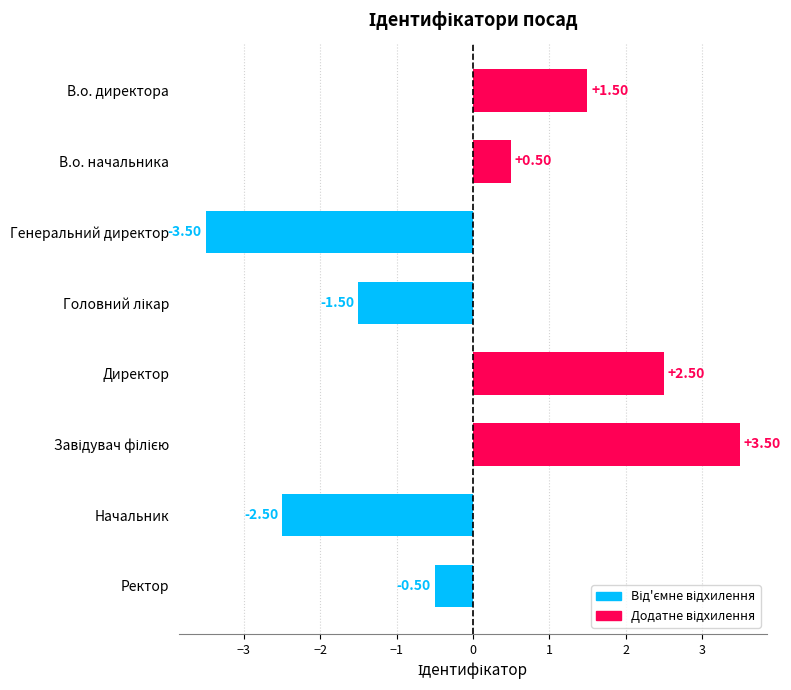

What is the label of the 7th bar from the bottom?

В.о. начальника